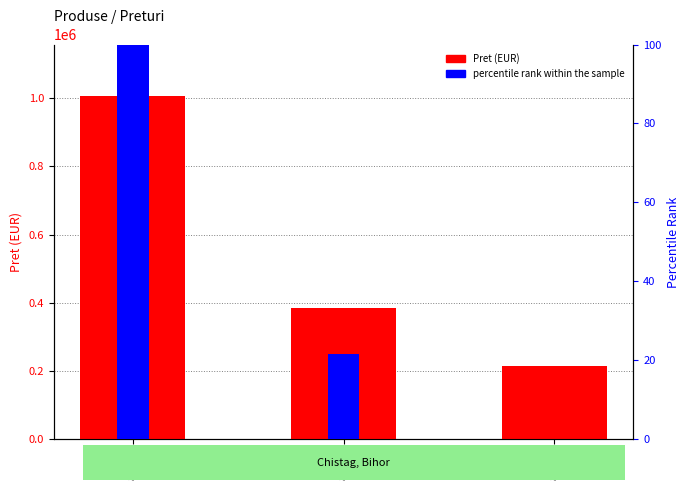

Between 88413 and 88412, which is larger?

88413